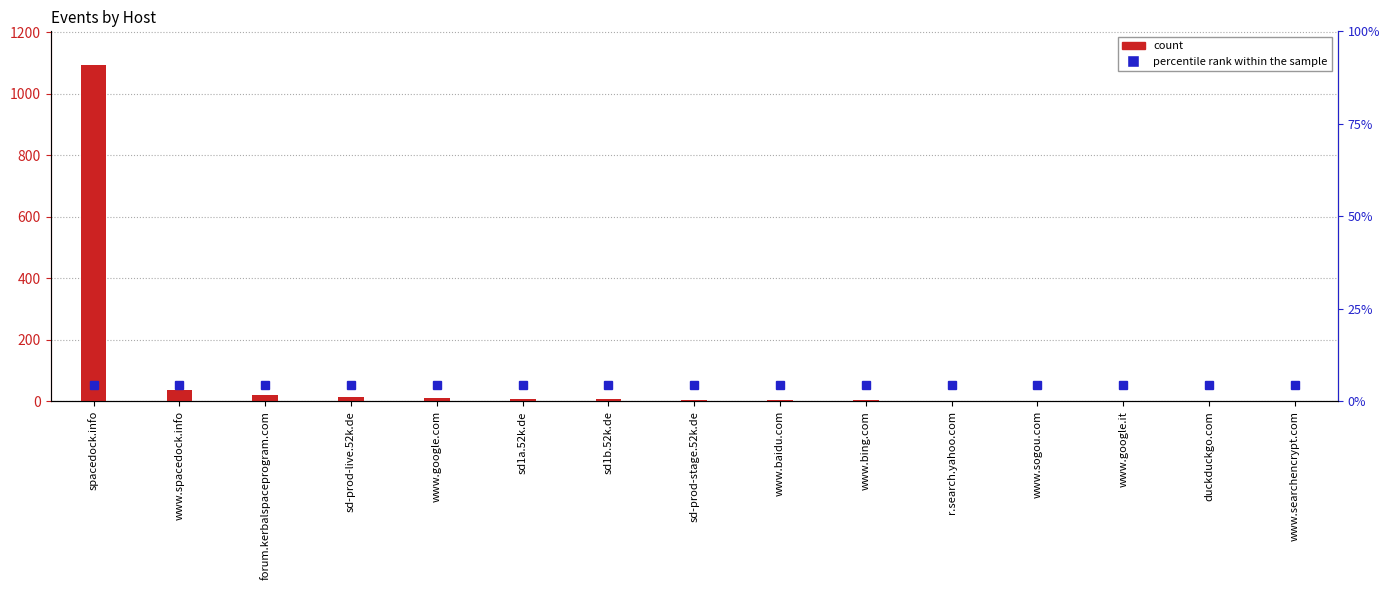

Reading left to right, what are all the values shown in this chart?

percentile rank within the sample: spacedock.info=54.7	www.spacedock.info=54.7	forum.kerbalspaceprogram.com=54.7	sd-prod-live.52k.de=54.7	www.google.com=54.7	sd1a.52k.de=54.7	sd1b.52k.de=54.7	sd-prod-stage.52k.de=54.7	www.baidu.com=54.7	www.bing.com=54.7	r.search.yahoo.com=54.7	www.sogou.com=54.7	www.google.it=54.7	duckduckgo.com=54.7	www.searchencrypt.com=54.7
count: spacedock.info=1093.0	www.spacedock.info=38.0	forum.kerbalspaceprogram.com=20.0	sd-prod-live.52k.de=14.0	www.google.com=10.0	sd1a.52k.de=9.0	sd1b.52k.de=8.0	sd-prod-stage.52k.de=5.0	www.baidu.com=3.0	www.bing.com=3.0	r.search.yahoo.com=2.0	www.sogou.com=2.0	www.google.it=1.0	duckduckgo.com=1.0	www.searchencrypt.com=1.0